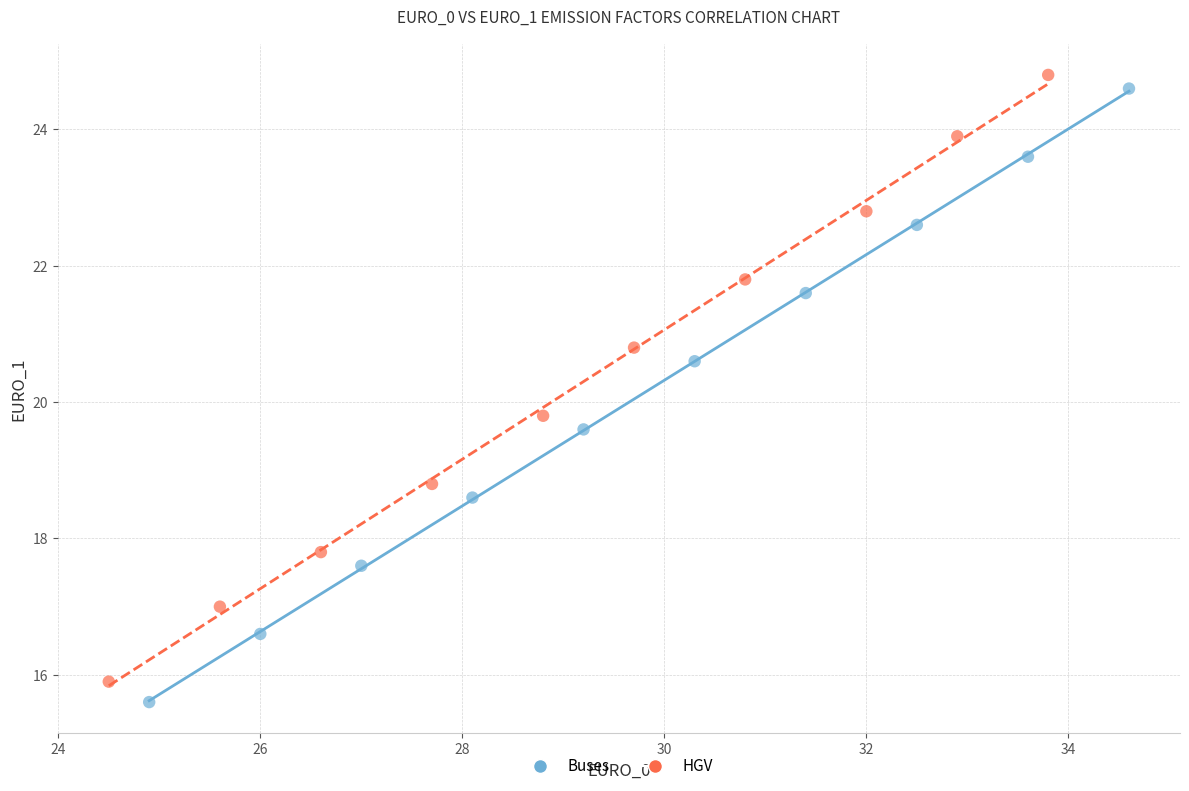

What are all the series names shown in the legend?

Buses, HGV